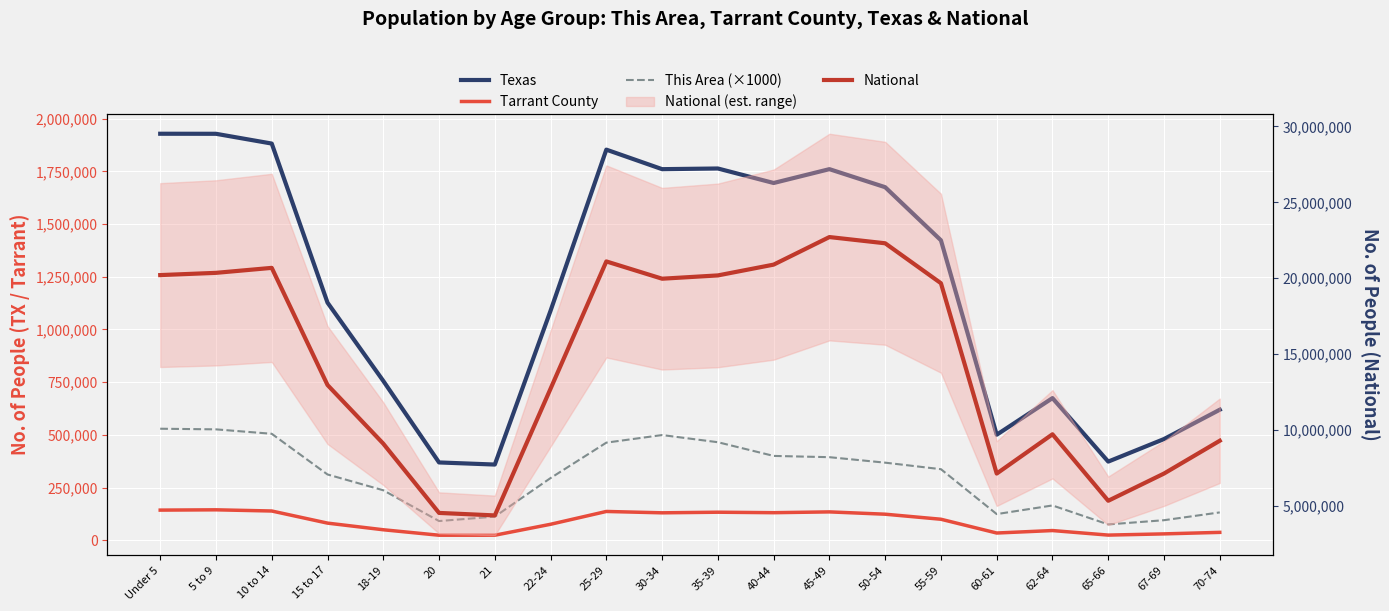

Reading left to right, extract all data points from this chart.

Texas: Under 5=1928473	5 to 9=1928234	10 to 14=1881883	15 to 17=1127234	18-19=755890	20=369040	21=359015	22-24=1089024	25-29=1853039	30-34=1760434	35-39=1763587	40-44=1694795	45-49=1760467	50-54=1674869	55-59=1422924	60-61=500523	62-64=674244	65-66=373062	67-69=480038	70-74=619156
Tarrant County: Under 5=142899	5 to 9=144307	10 to 14=138666	15 to 17=81189	18-19=49674	20=23727	21=23752	22-24=75698	25-29=136502	30-34=130048	35-39=132916	40-44=130646	45-49=134453	50-54=123488	55-59=99554	60-61=34210	62-64=45920	65-66=24355	67-69=30133	70-74=37317
This Area (×1000): Under 5=529000	5 to 9=526000	10 to 14=505000	15 to 17=312000	18-19=237000	20=91000	21=112000	22-24=295000	25-29=463000	30-34=499000	35-39=465000	40-44=400000	45-49=394000	50-54=368000	55-59=337000	60-61=124000	62-64=165000	65-66=75000	67-69=95000	70-74=132000
National: Under 5=20201362	5 to 9=20348657	10 to 14=20677194	15 to 17=12954254	18-19=9086089	20=4519129	21=4354294	22-24=12712576	25-29=21101849	30-34=19962099	35-39=20179642	40-44=20890964	45-49=22708591	50-54=22298125	55-59=19664805	60-61=7113727	62-64=9704197	65-66=5319902	67-69=7115361	70-74=9278166